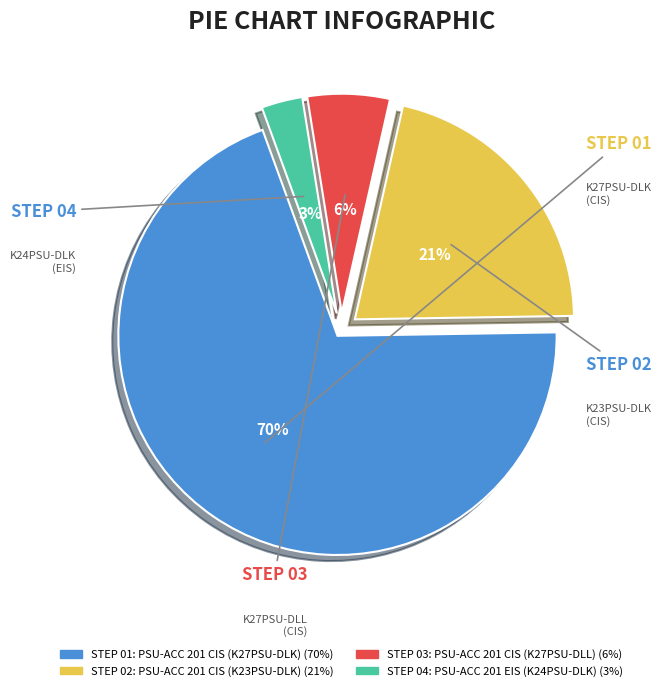

Does any single category account for the majority?

Yes